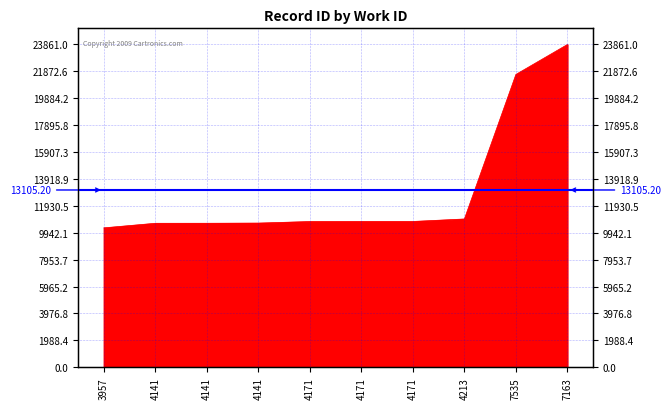

The chart shows a value of 5961 at 4213. True or false?

False